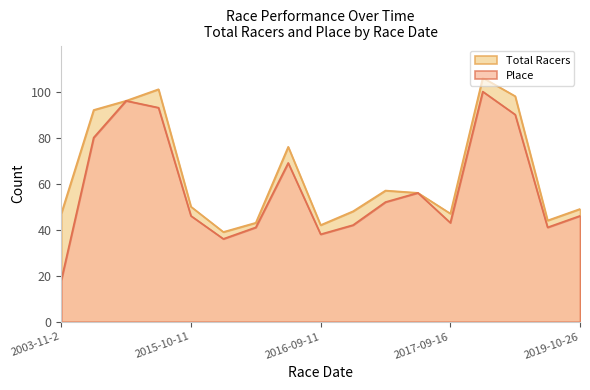

Reading right to left, list all the values displayed in this chart.

Total Racers: 49	44	98	106	47	56	57	48	42	76	43	39	50	101	96	92	47
Place: 46	41	90	100	43	56	52	42	38	69	41	36	46	93	96	80	18